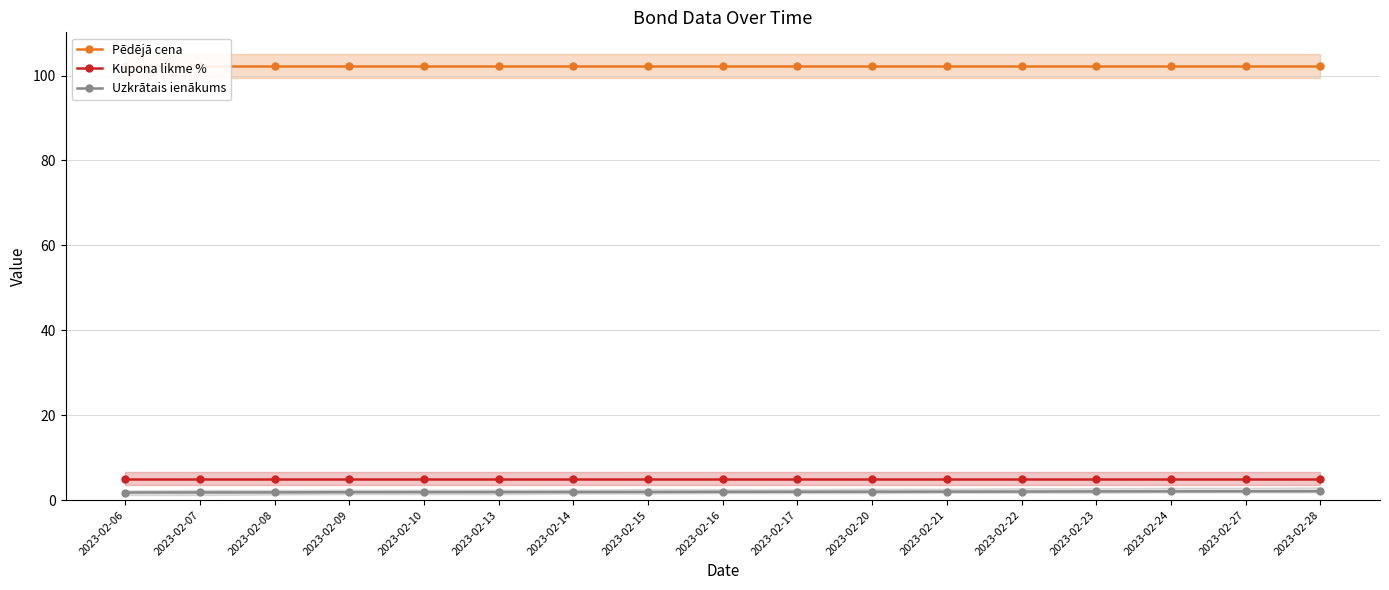

True or false: Kupona likme % and Pēdējā cena intersect in this chart.

False